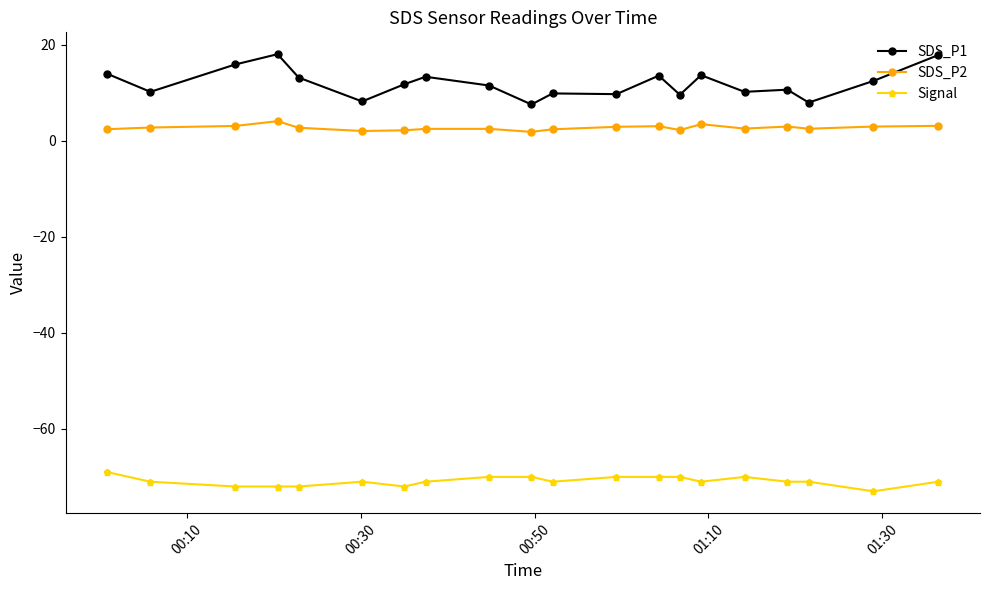

Which series has the largest total across all categories?

SDS_P1